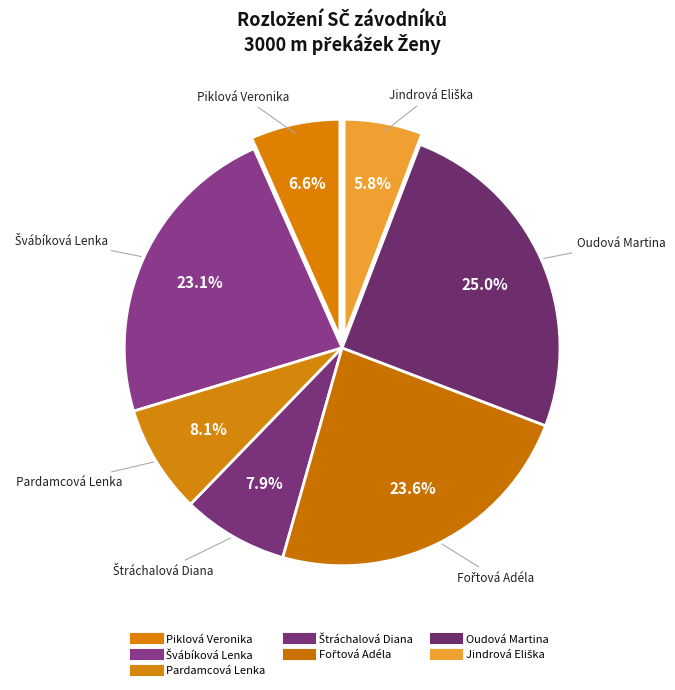

Does Jindrová Eliška account for over 50% of the chart?

No